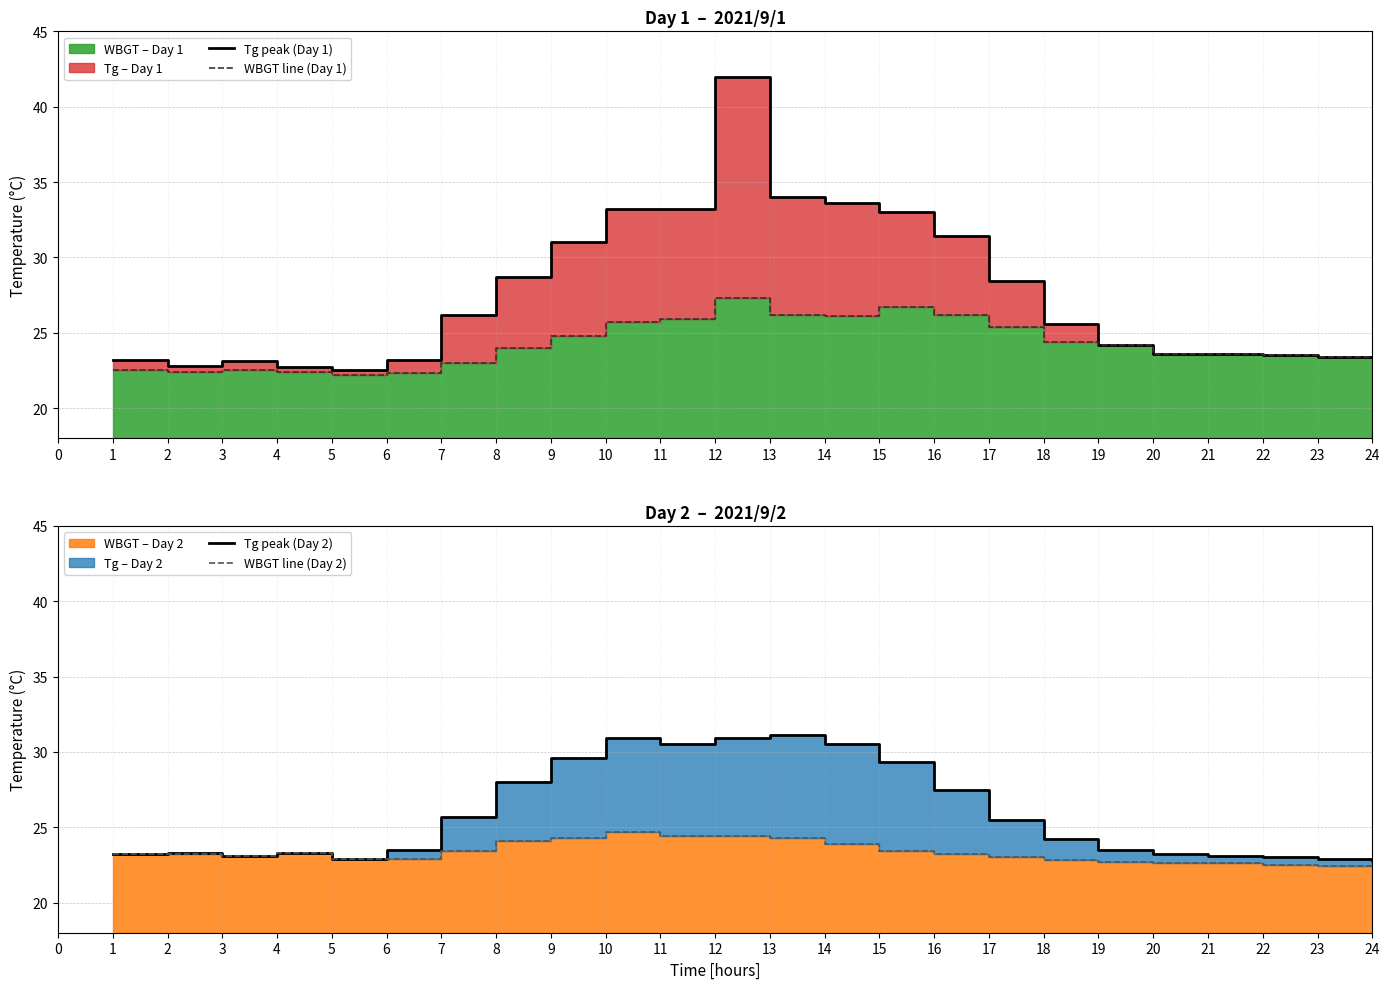

In Tg peak (Day 2), how many points are higher than both neighbors (excluding endpoints)?

4